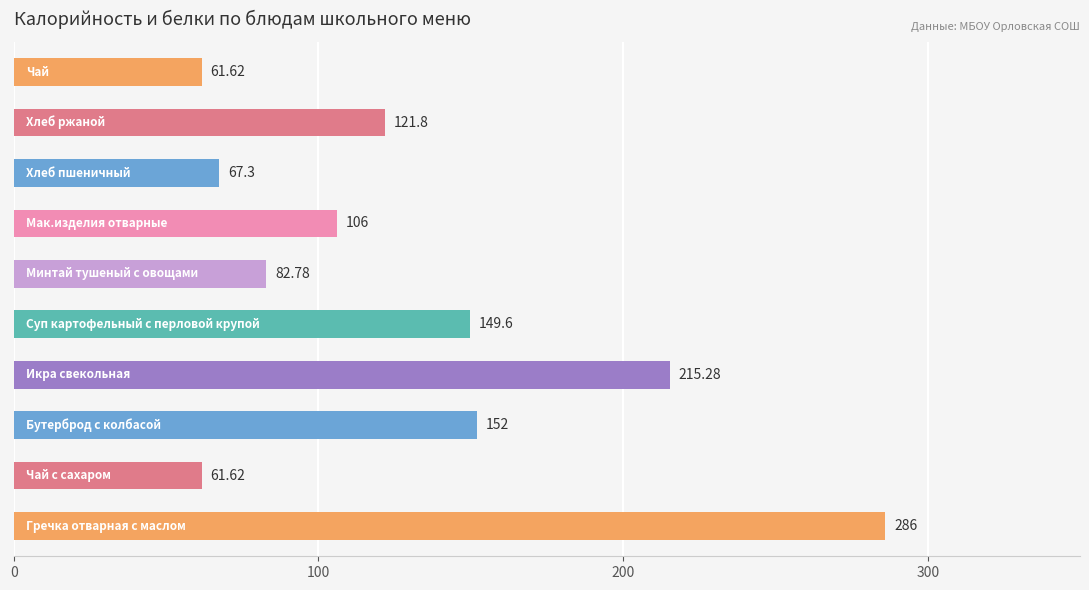

What is the sum of all values?

1304.0